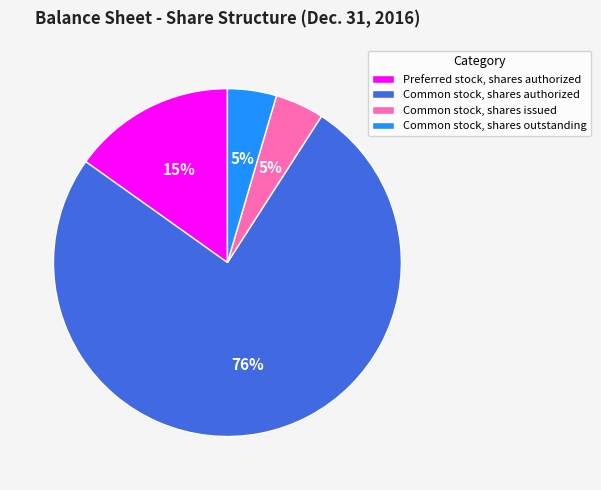

Which slice is the largest?

Common stock, shares authorized